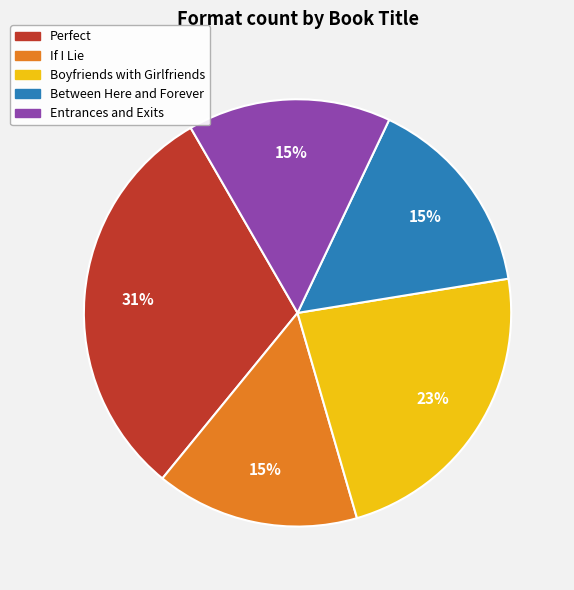

To the nearest percent, what is the average slice percentage?

20%